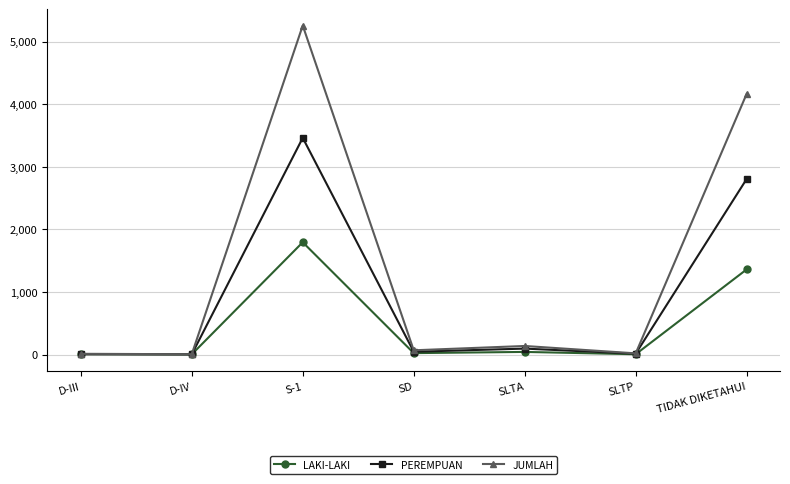

The LAKI-LAKI series shows 1822 at TIDAK DIKETAHUI. True or false?

False